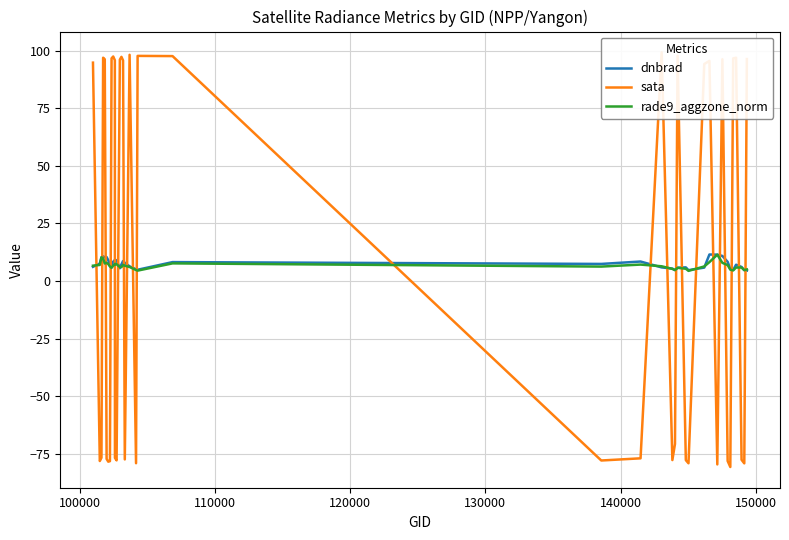

After their last crossing, which series has the higher values: dnbrad or sata?

sata